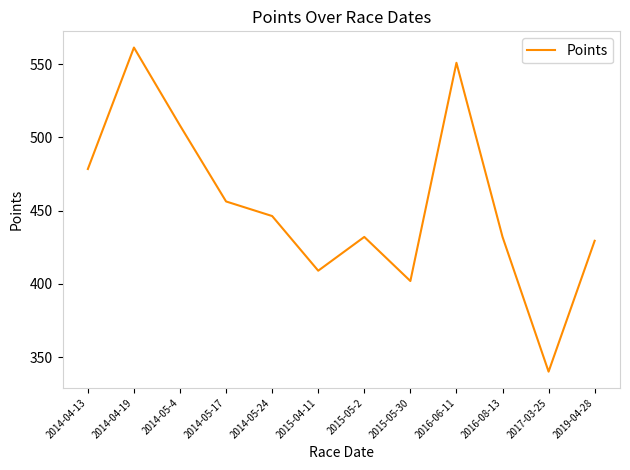

At which category does the chart reach its peak across all series?

2014-04-19